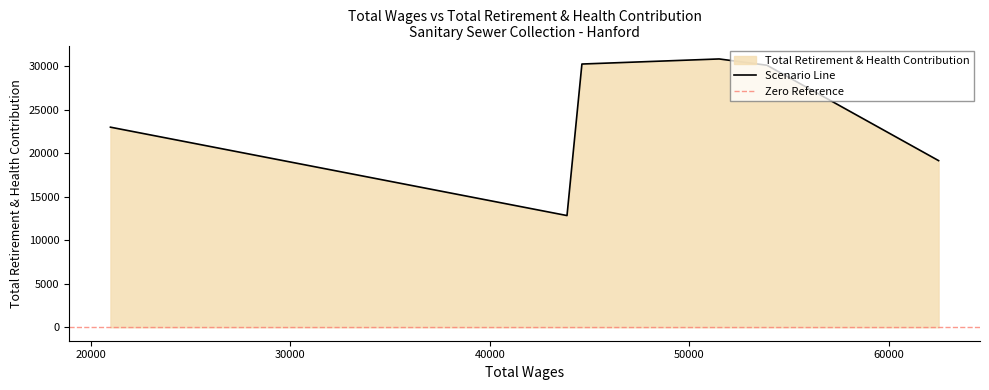

What is the lowest value of the Scenario Line series?

12846